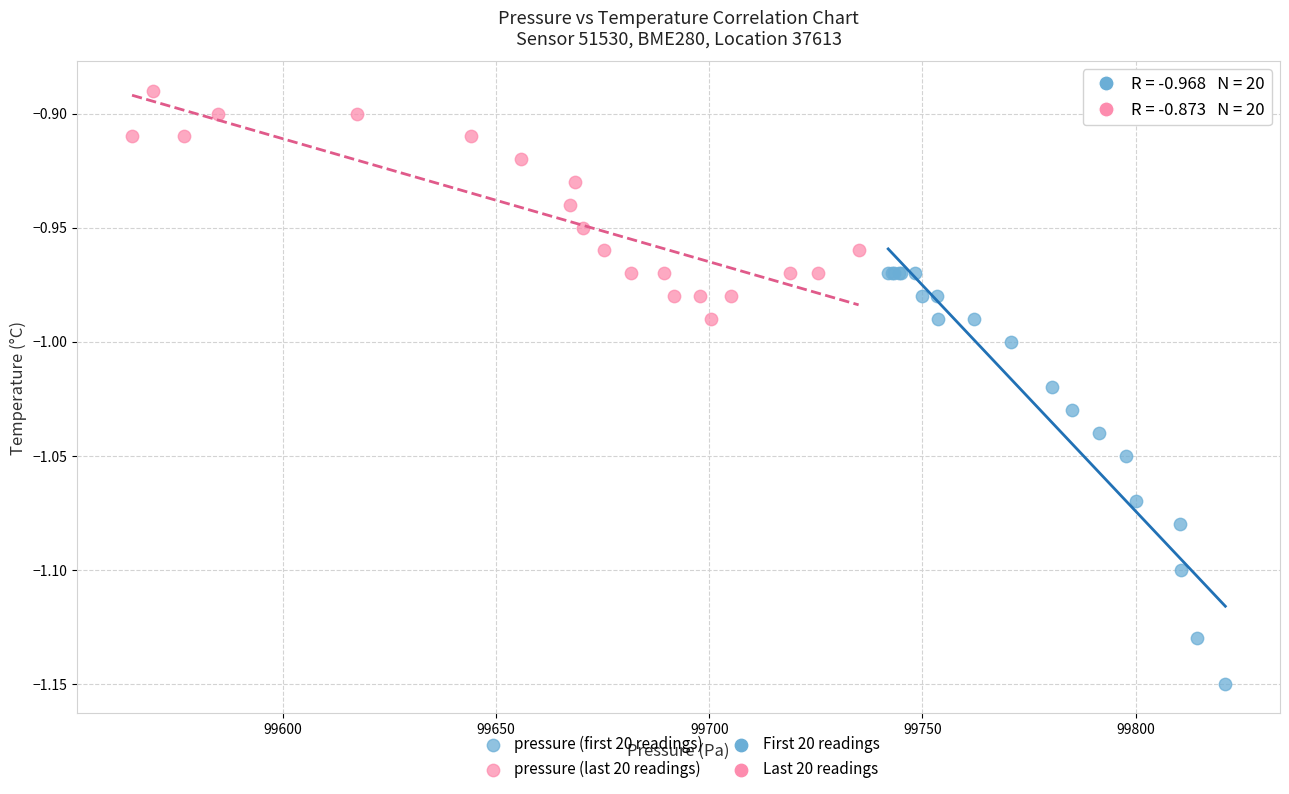

Which series contains the lowest Y value?

pressure (first 20 readings)